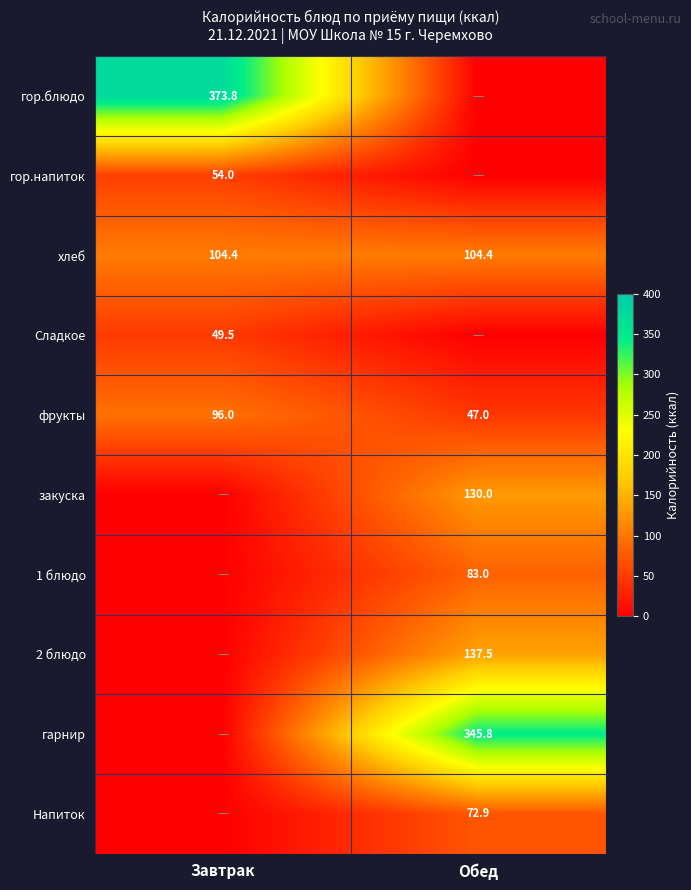

True or false: гор.напиток has a value of 54.0 at Завтрак.

True